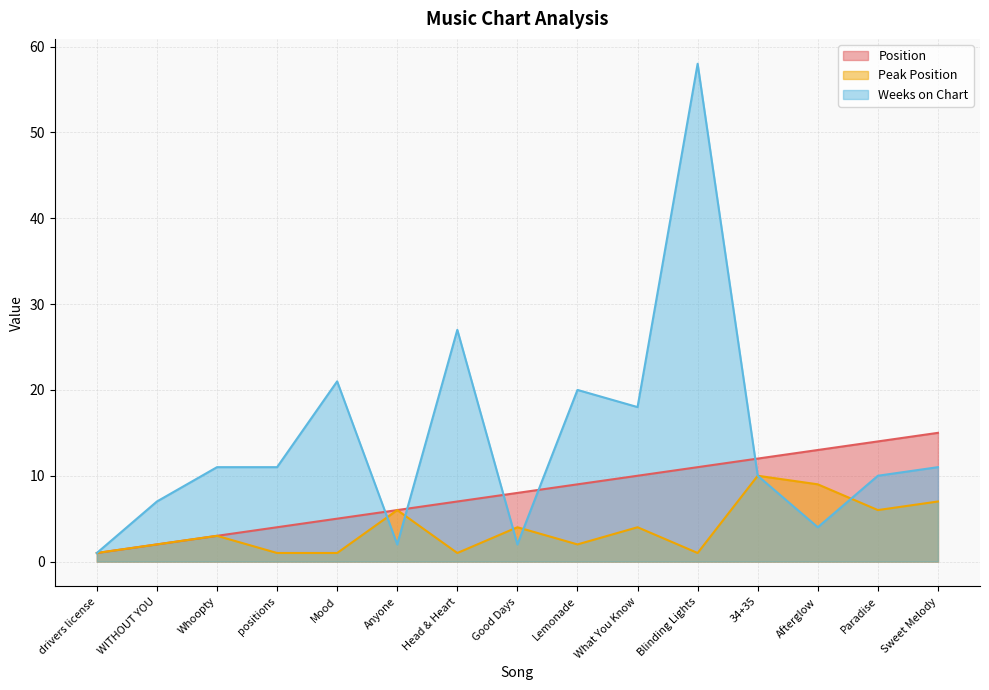

Which label corresponds to the largest value in the chart?

Blinding Lights